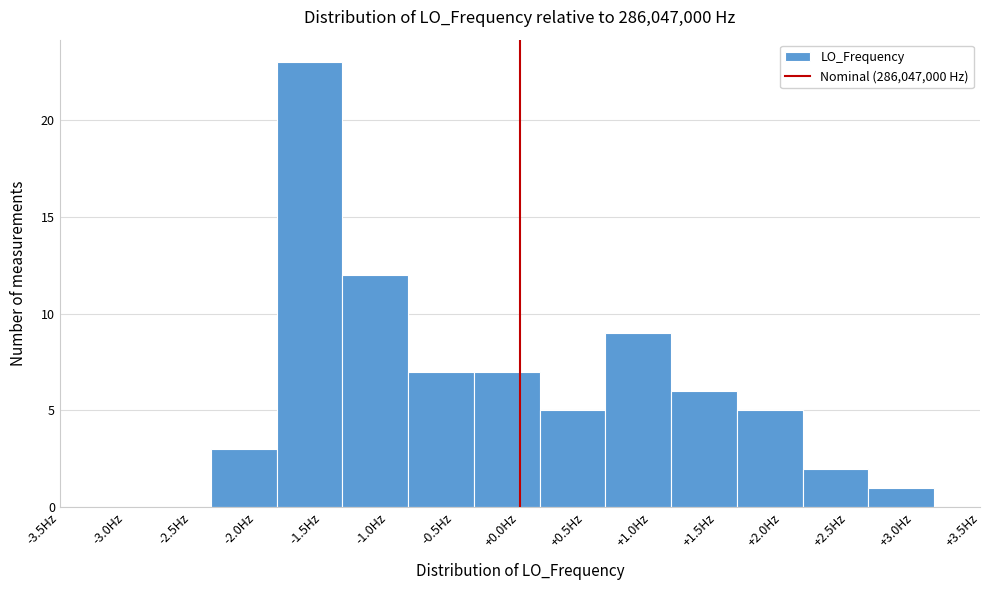

Reading left to right, transcribe this chart: for each bar, give the range it covers on the x-axis and its height. The values are not printed on the chart, so give them approximately, as read against the axis.

-2.35 to -1.85: 3
-1.85 to -1.35: 23
-1.35 to -0.85: 12
-0.85 to -0.35: 7
-0.35 to 0.15: 7
0.15 to 0.65: 5
0.65 to 1.15: 9
1.15 to 1.65: 6
1.65 to 2.15: 5
2.15 to 2.65: 2
2.65 to 3.15: 1